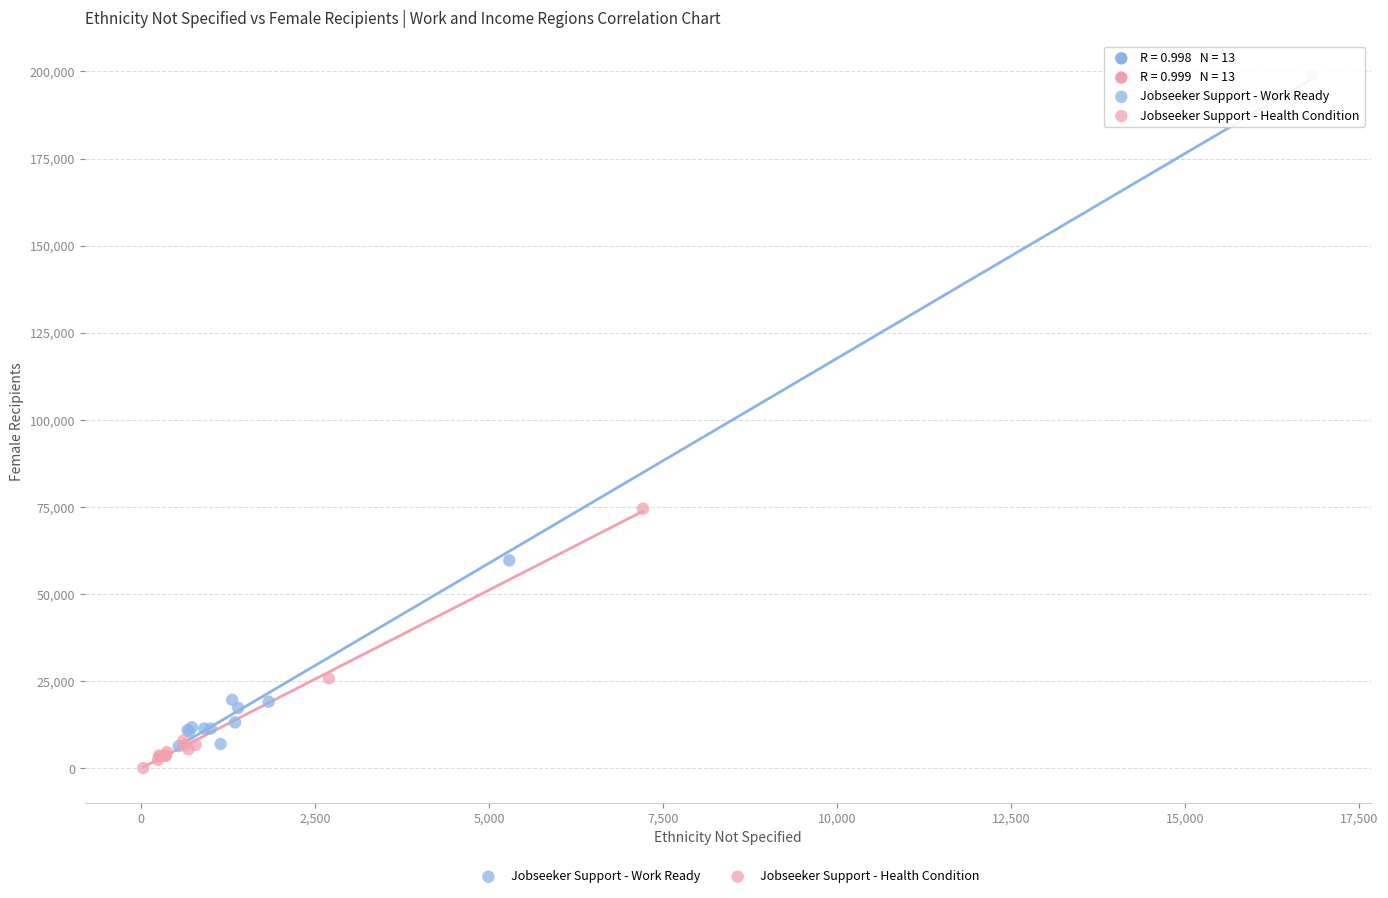

Which series has the largest Y range (max minus min)?

Jobseeker Support - Work Ready